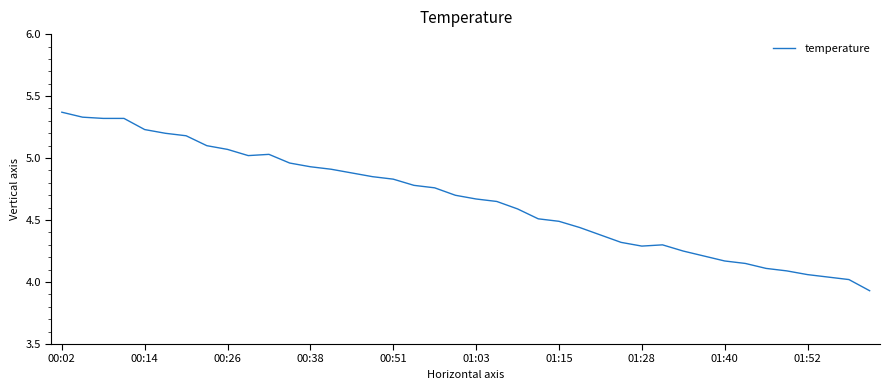

What is the average value?

4.7